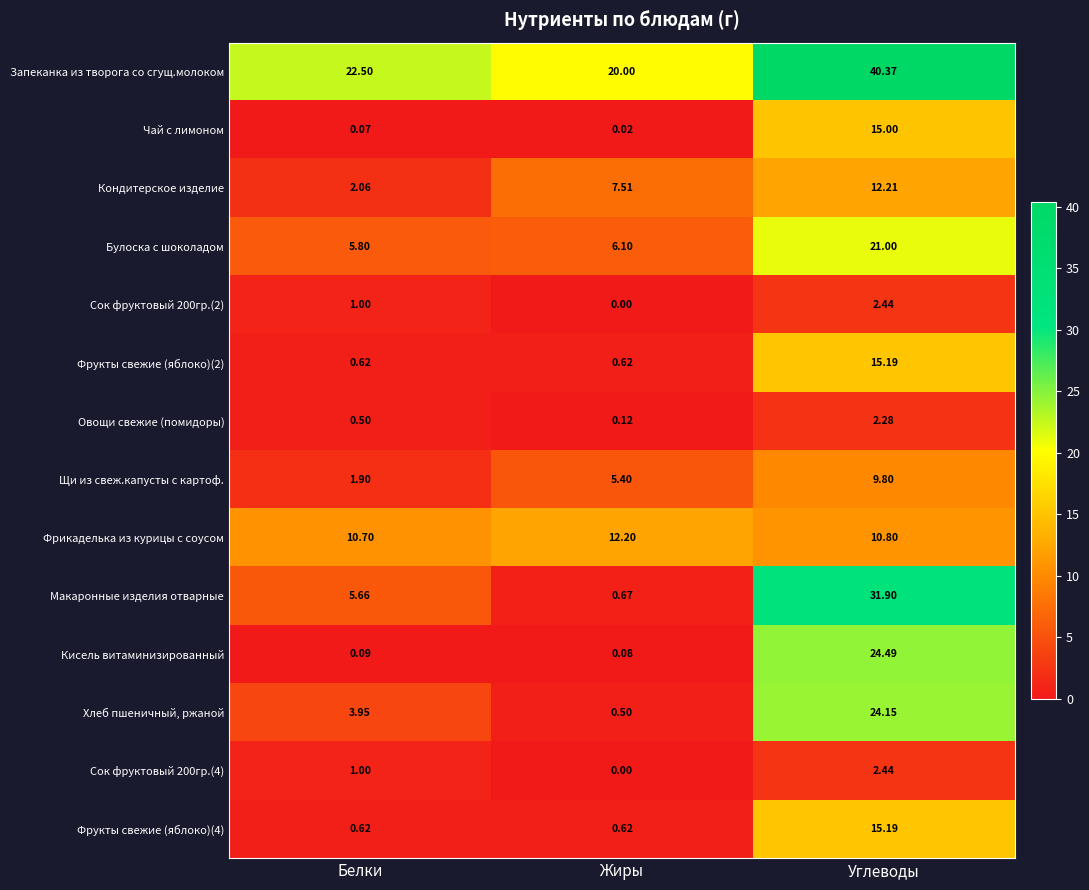

Which series has the widest spread of values?

Макаронные изделия отварные